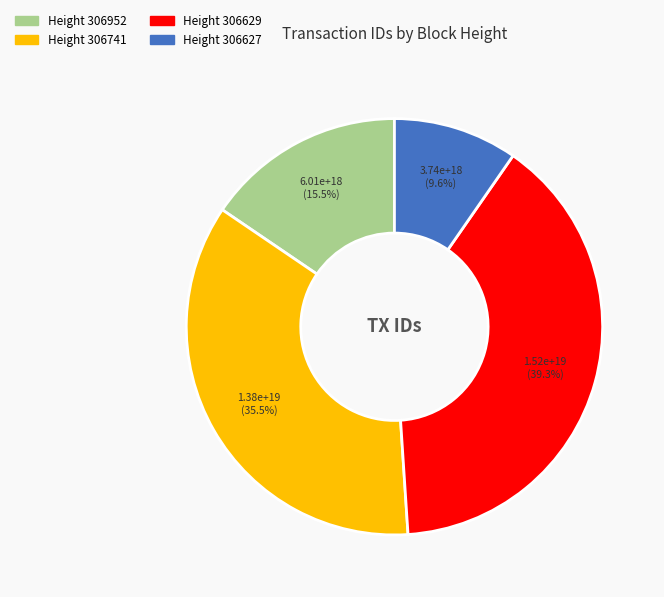

Does any single category account for the majority?

No